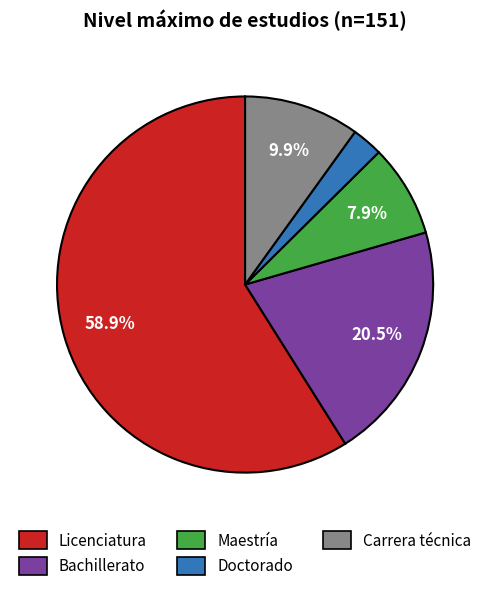

Between Bachillerato and Maestría, which is larger?

Bachillerato